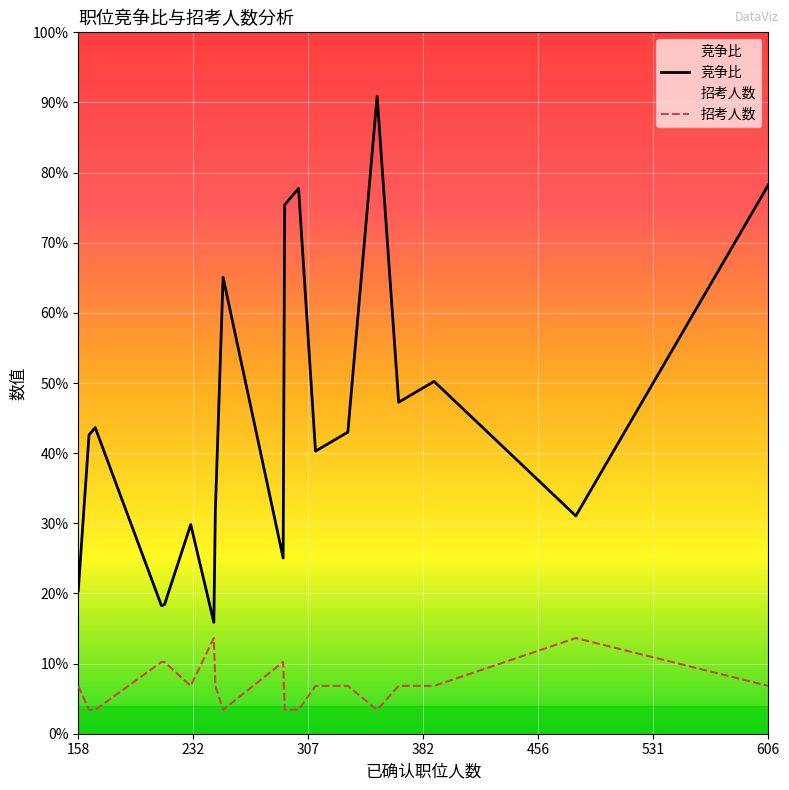

What is the smallest value displayed?

1.0